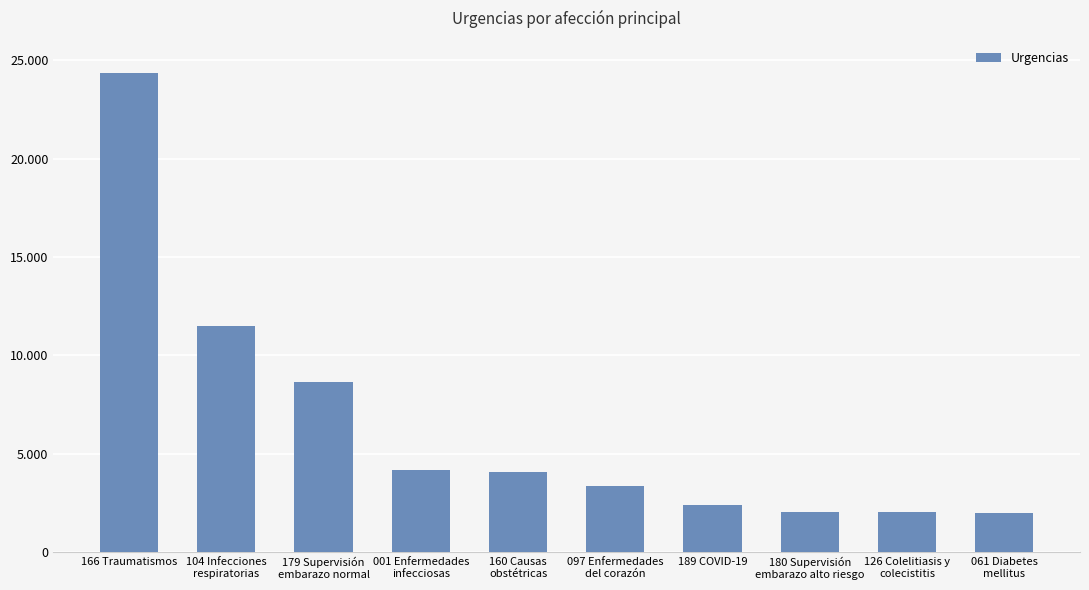

Where does the data first go above 4064?

166 Traumatismos